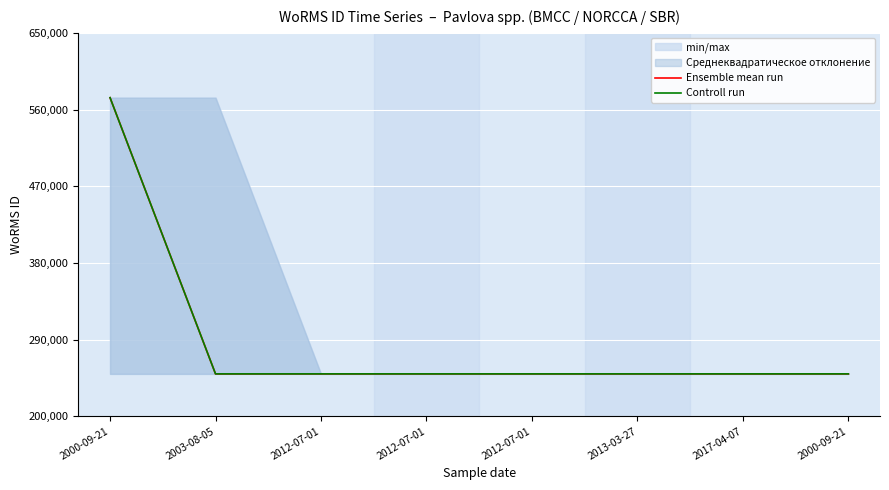

What is the difference between the maximum and second lowest values in the Ensemble mean run series?

324198